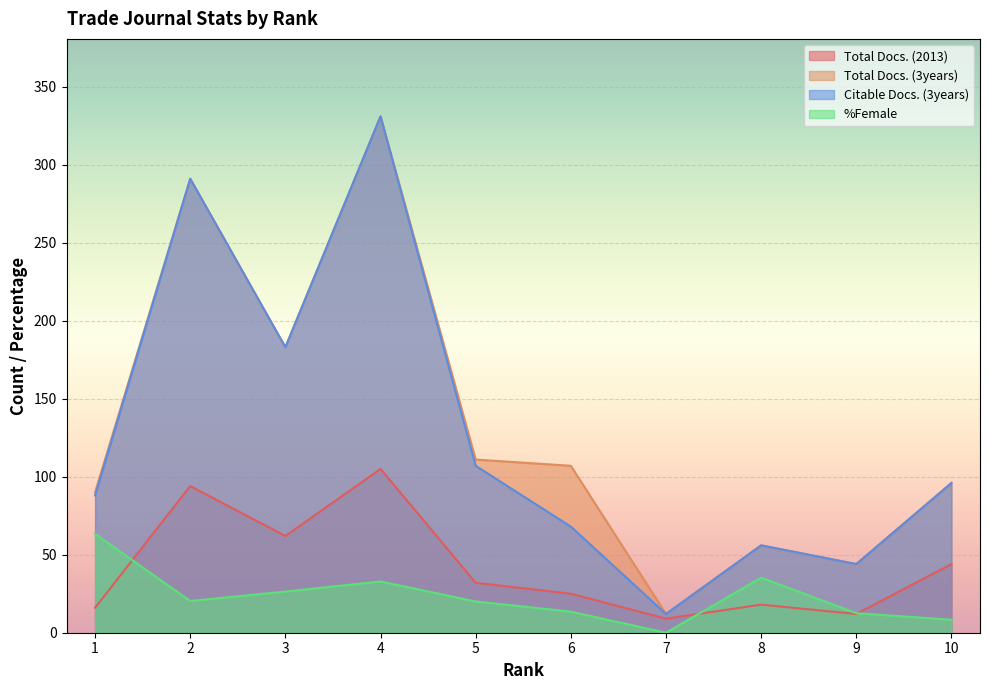

Which series has the largest total across all categories?

Total Docs. (3years)